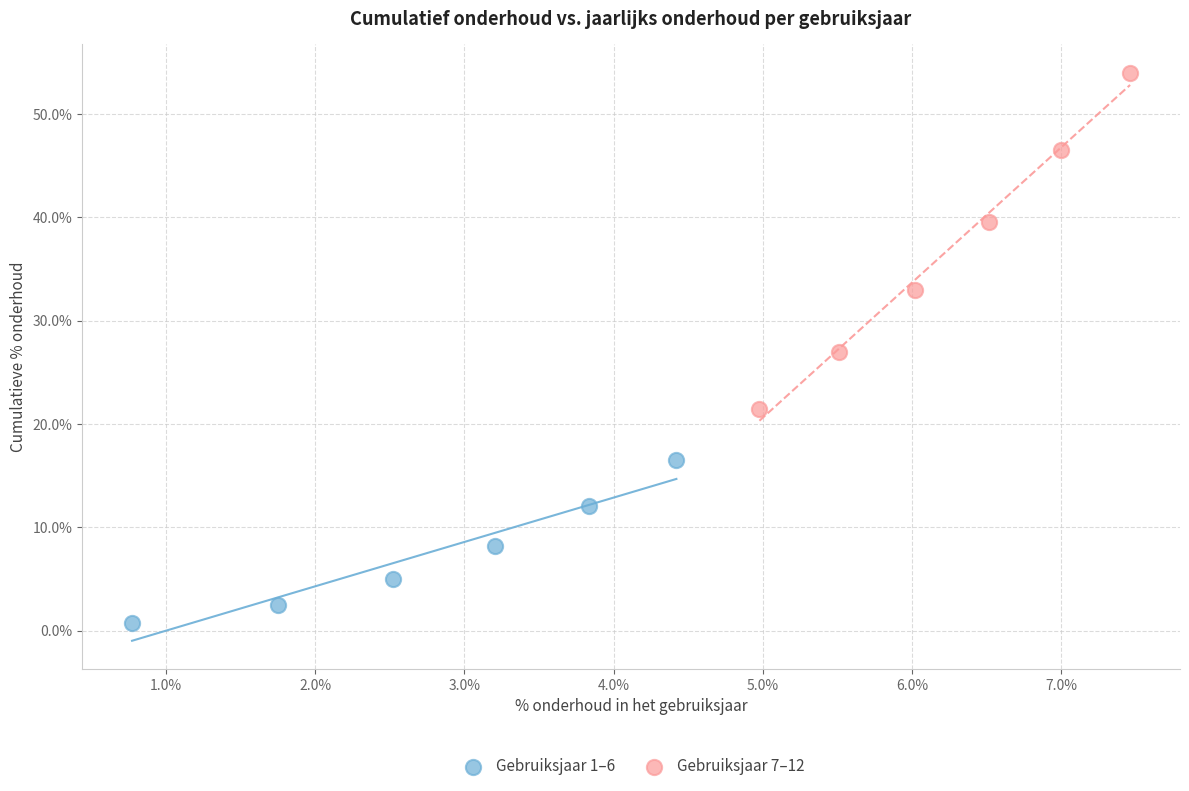

What are all the series names shown in the legend?

Gebruiksjaar 1–6, Gebruiksjaar 7–12